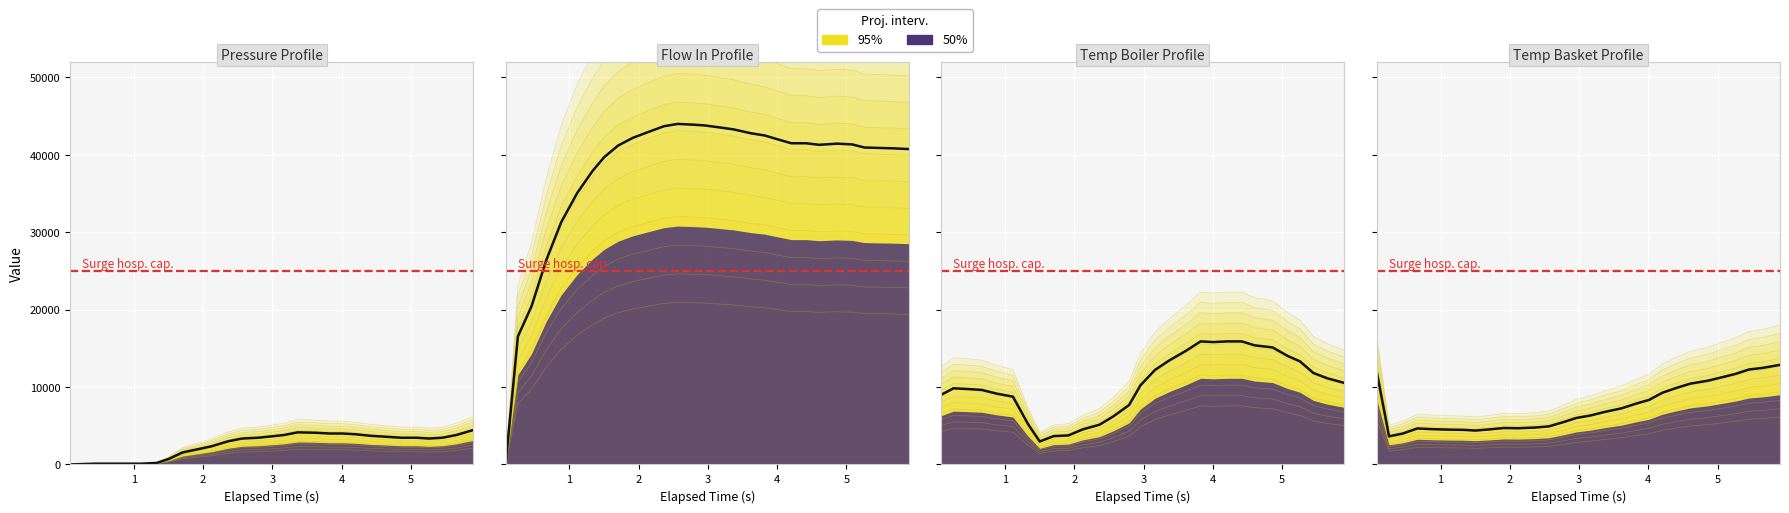

How many values are below 4829?

14